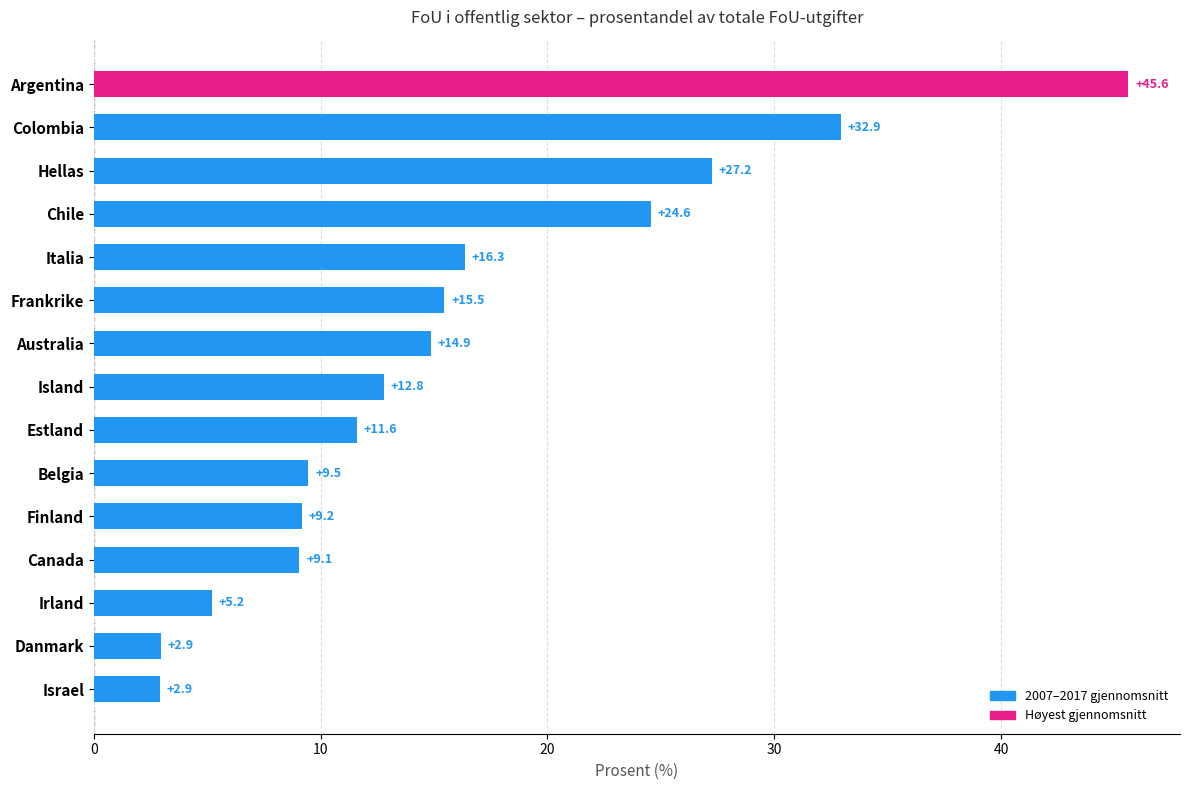

The chart shows a value of 43.9 at Chile. True or false?

False